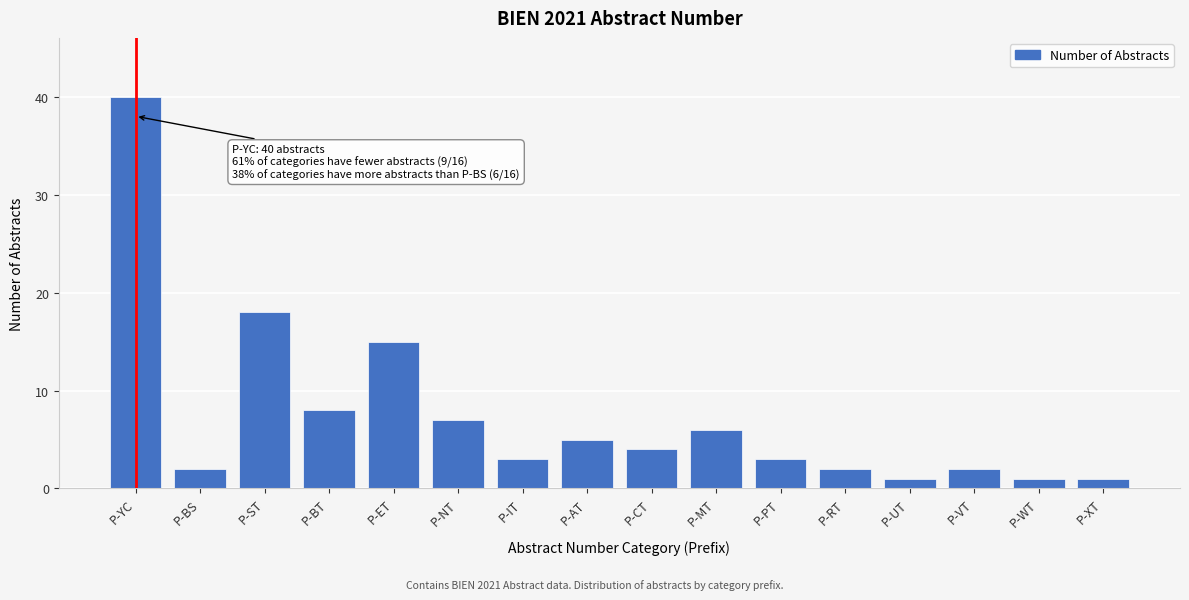

Reading right to left, list all the values displayed in this chart.

P-XT=1	P-WT=1	P-VT=2	P-UT=1	P-RT=2	P-PT=3	P-MT=6	P-CT=4	P-AT=5	P-IT=3	P-NT=7	P-ET=15	P-BT=8	P-ST=18	P-BS=2	P-YC=40